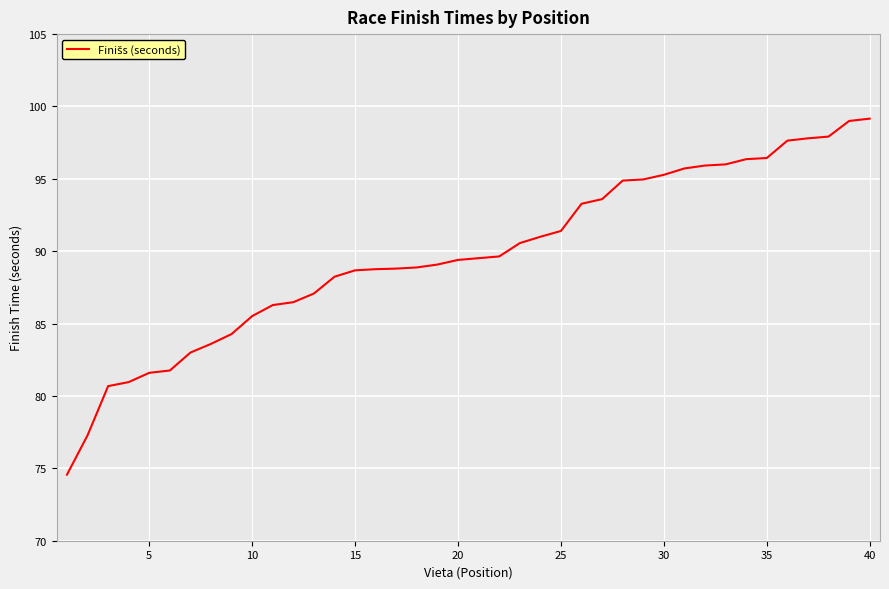

What is the difference between the maximum and minimum values?

24.6